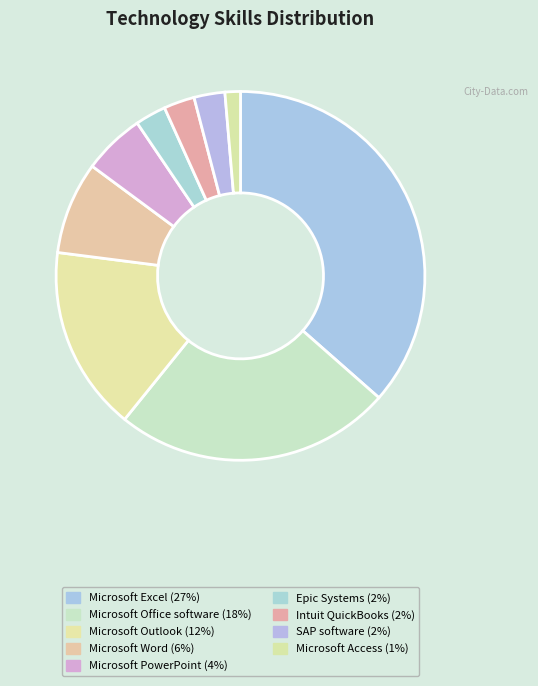

True or false: Microsoft Word accounts for 14% of the total.

False